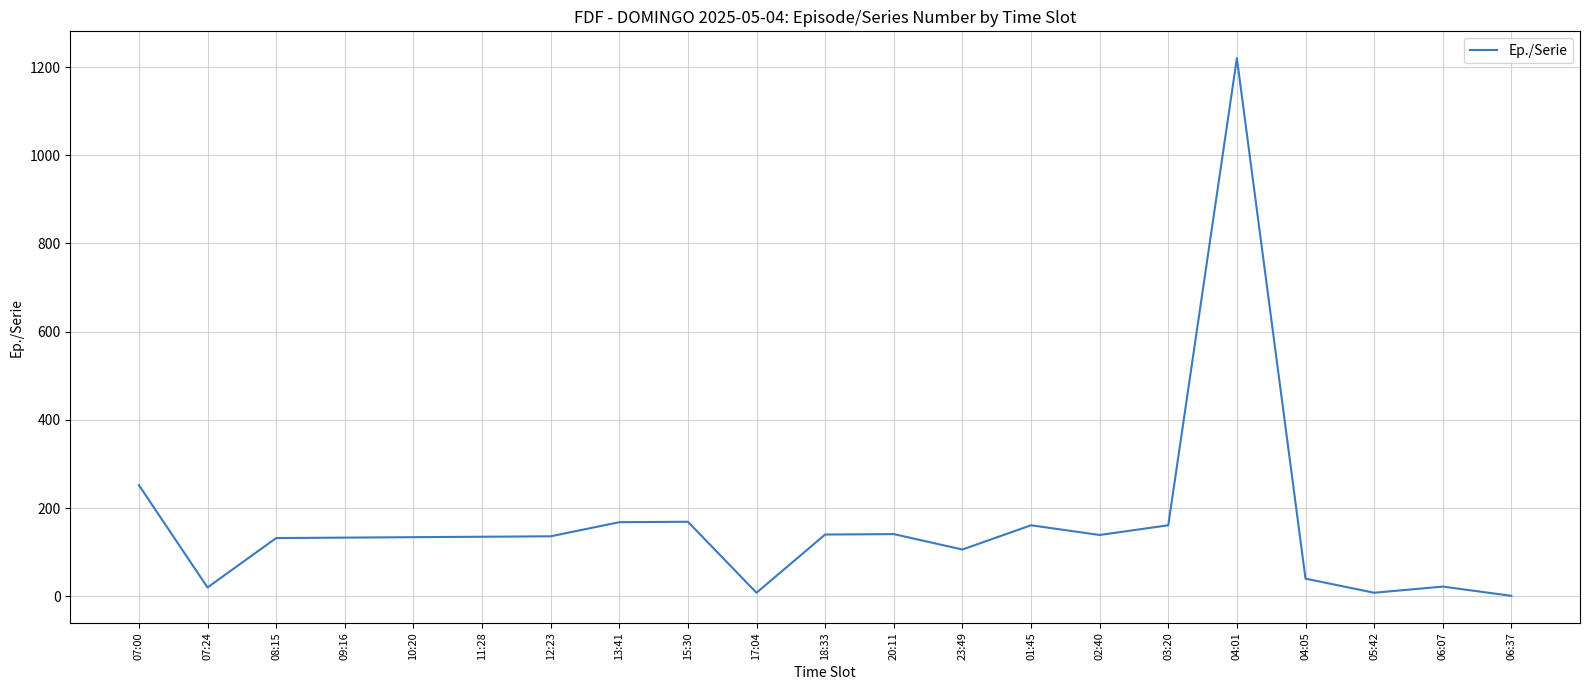

At which label is the value closest to 610?

07:00